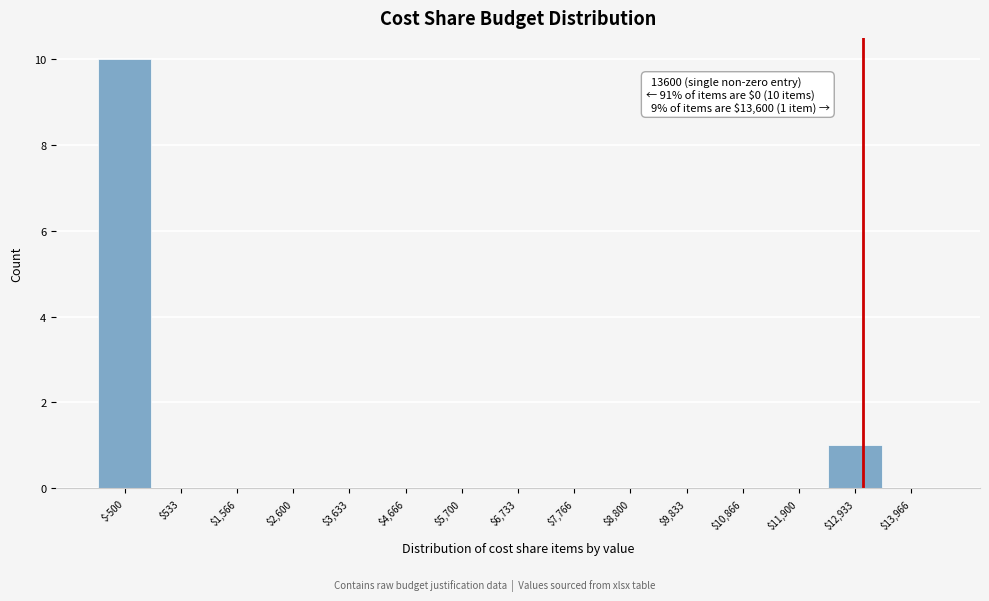

Where is the data nearest to the value 5?

$12,933